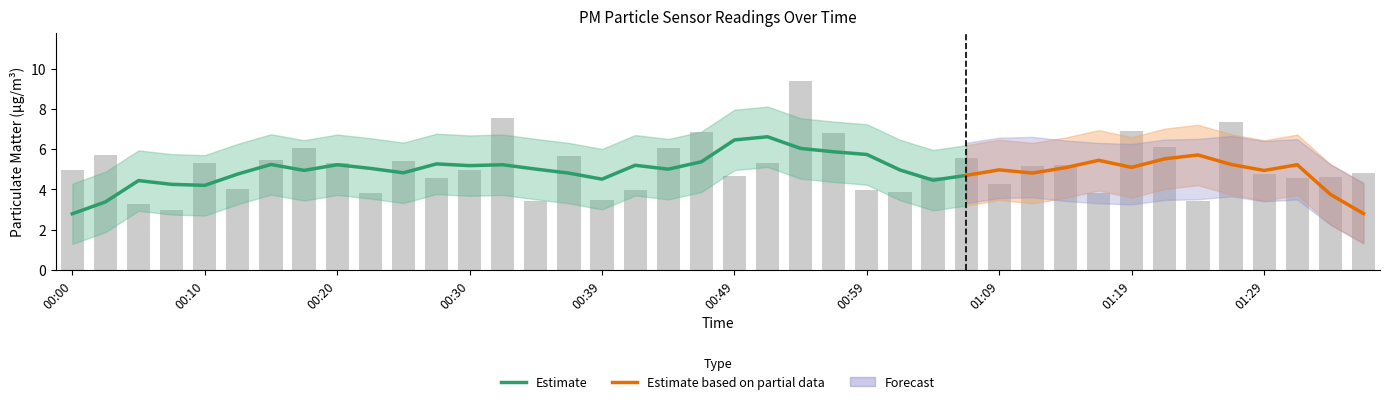

Are the bars horizontal?

No